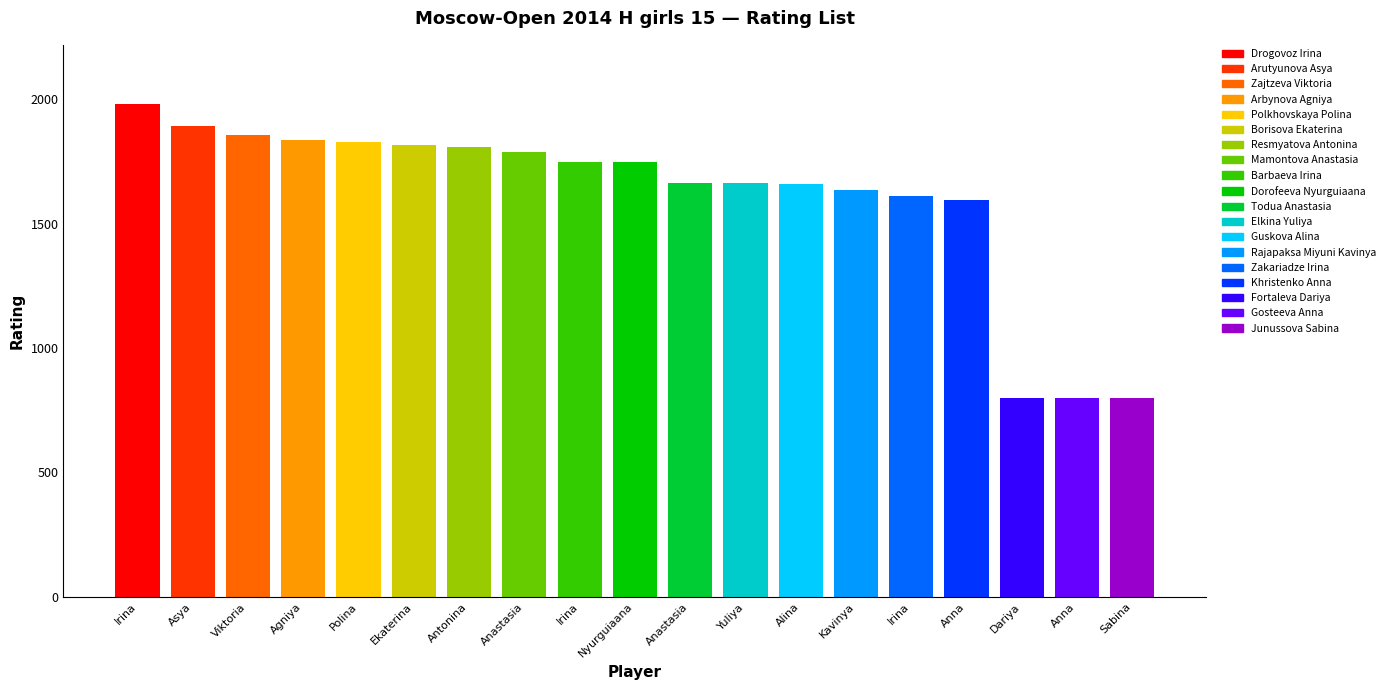

How many bars are there in total?

19